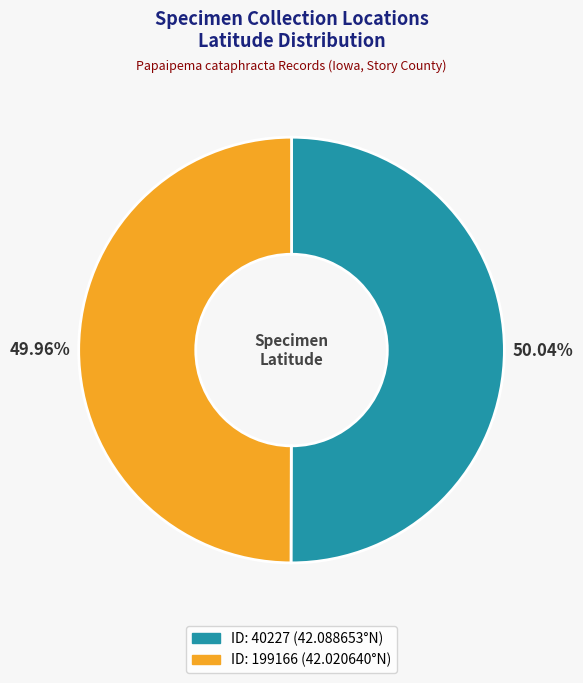

Is there a majority slice in this chart?

Yes